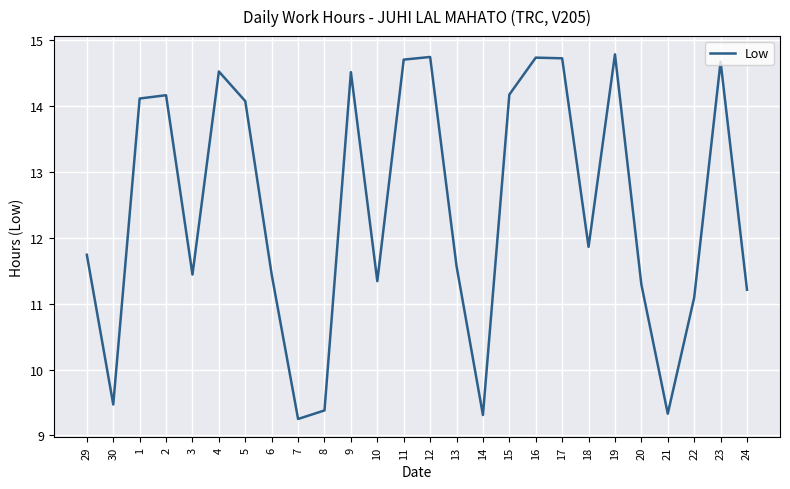

What position from the right is 18?

7